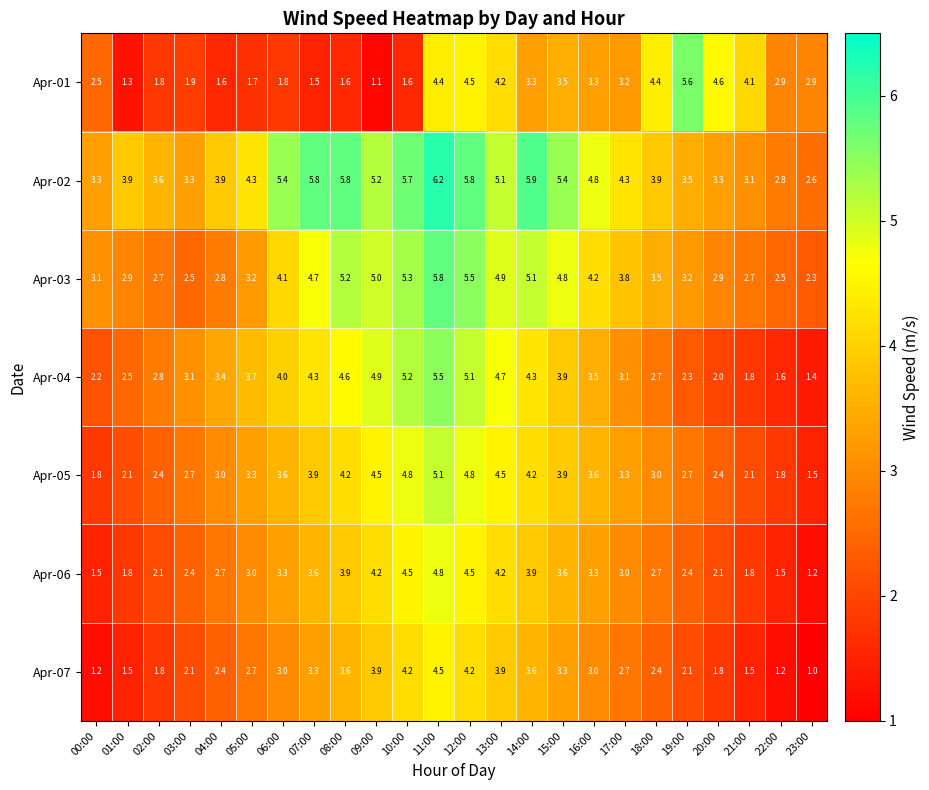

What is the difference between the highest and lowest values at 08:00?

4.2